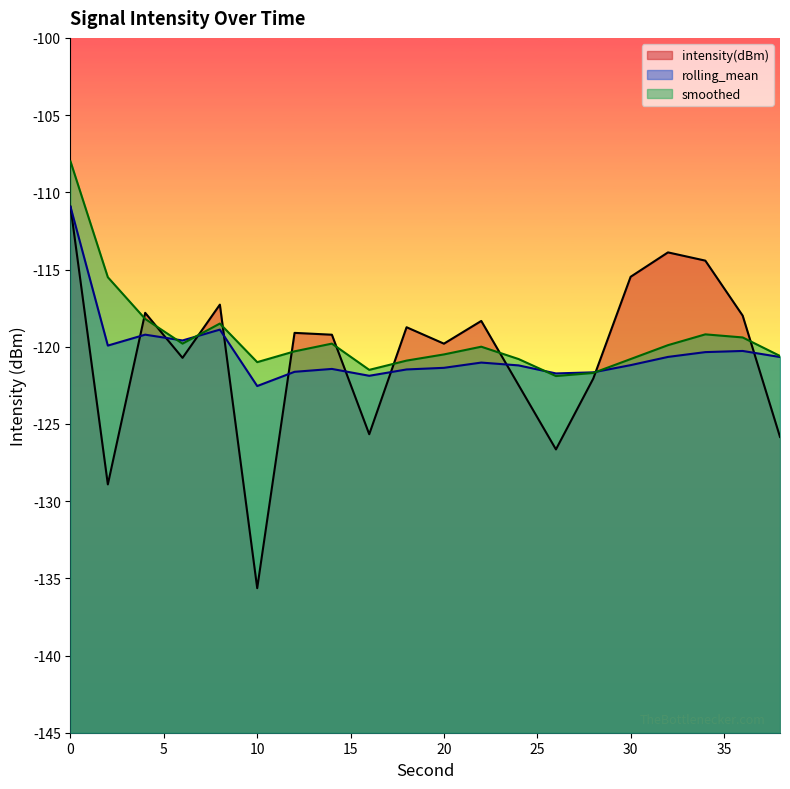

What are all the series names shown in the legend?

intensity(dBm), rolling_mean, smoothed